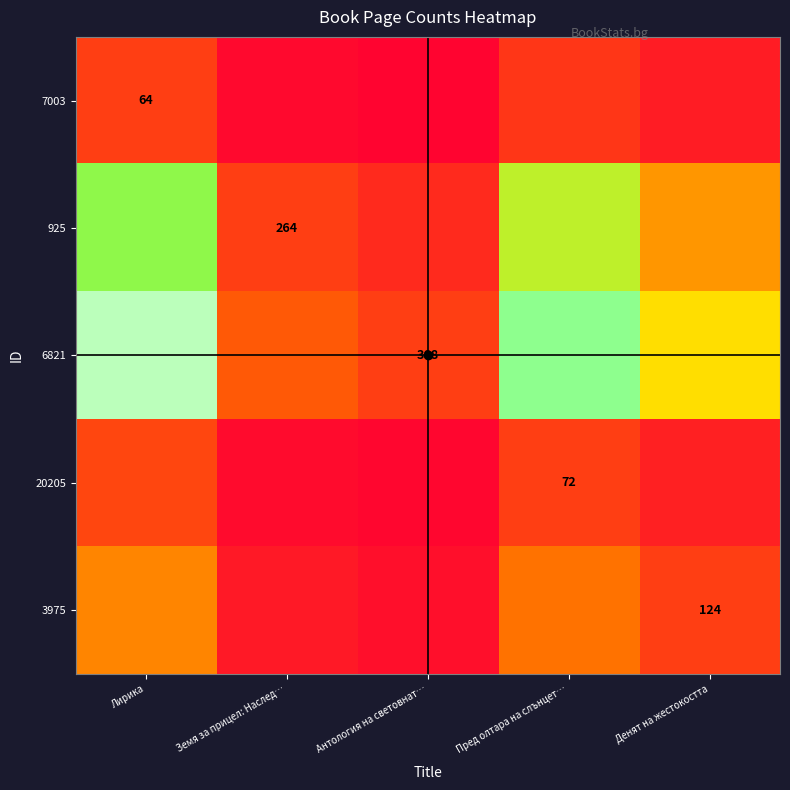

At how many categories does at least one series exceed 3?

2